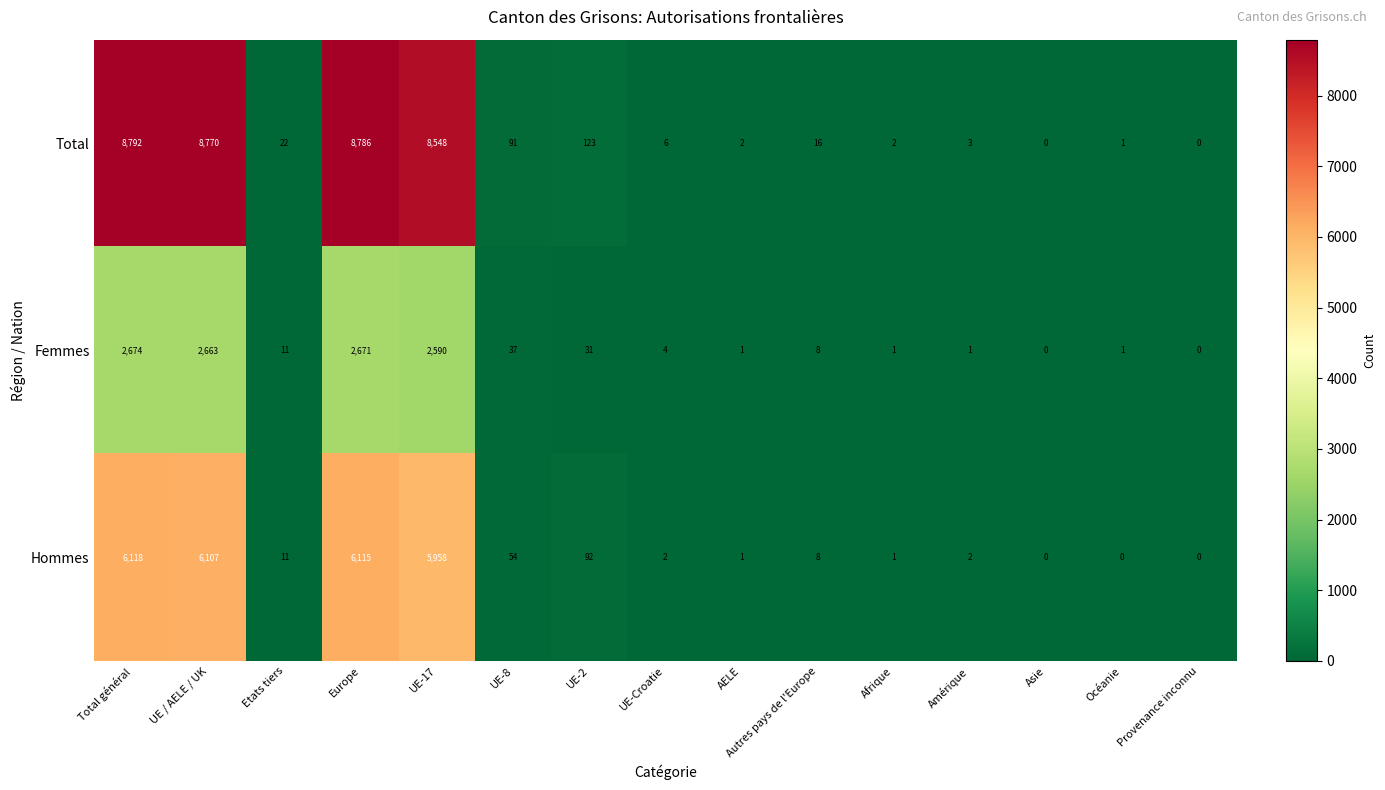

Is it true that Femmes equals 3 at Etats tiers?

False